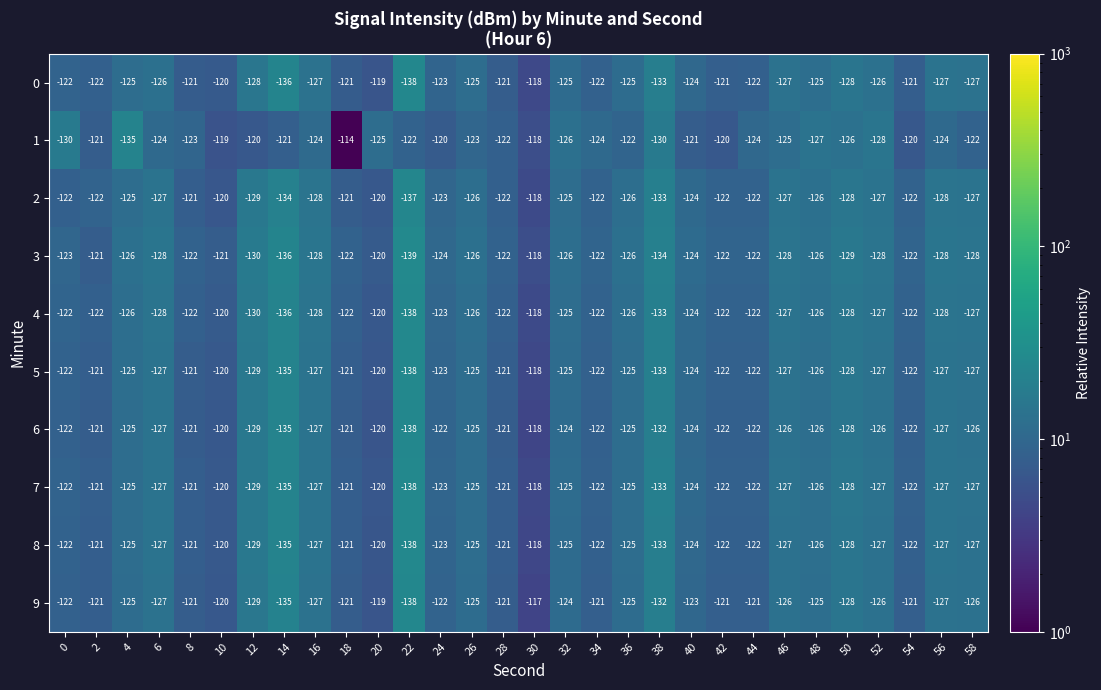

Is the value of 9 at 10 greater than the value of 6 at 2?

Yes